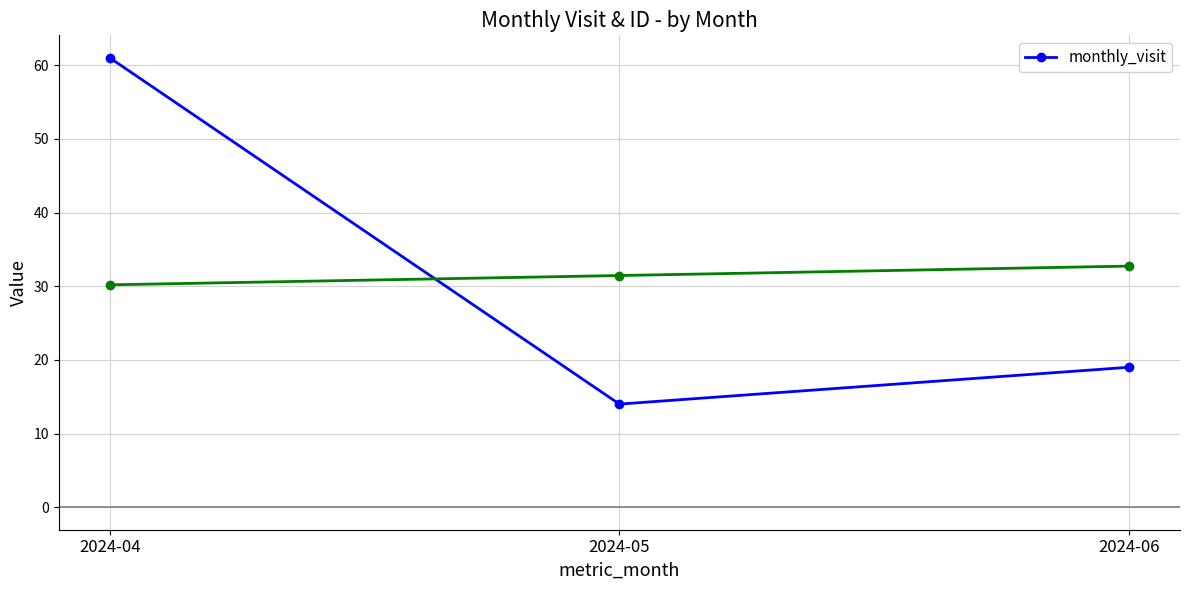

Is it true that the value at 2024-06 is 19?

True